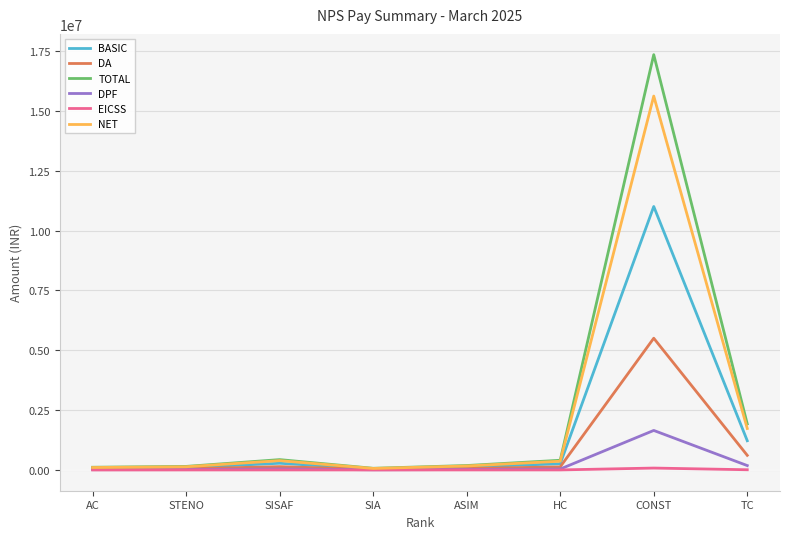

Rank the series by their maximum value, from highest to lowest.

TOTAL, NET, BASIC, DA, DPF, EICSS